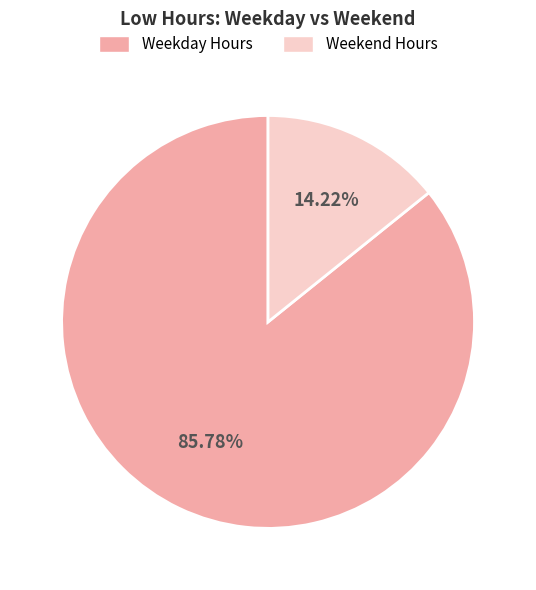

To the nearest percent, what is the average slice percentage?

50%